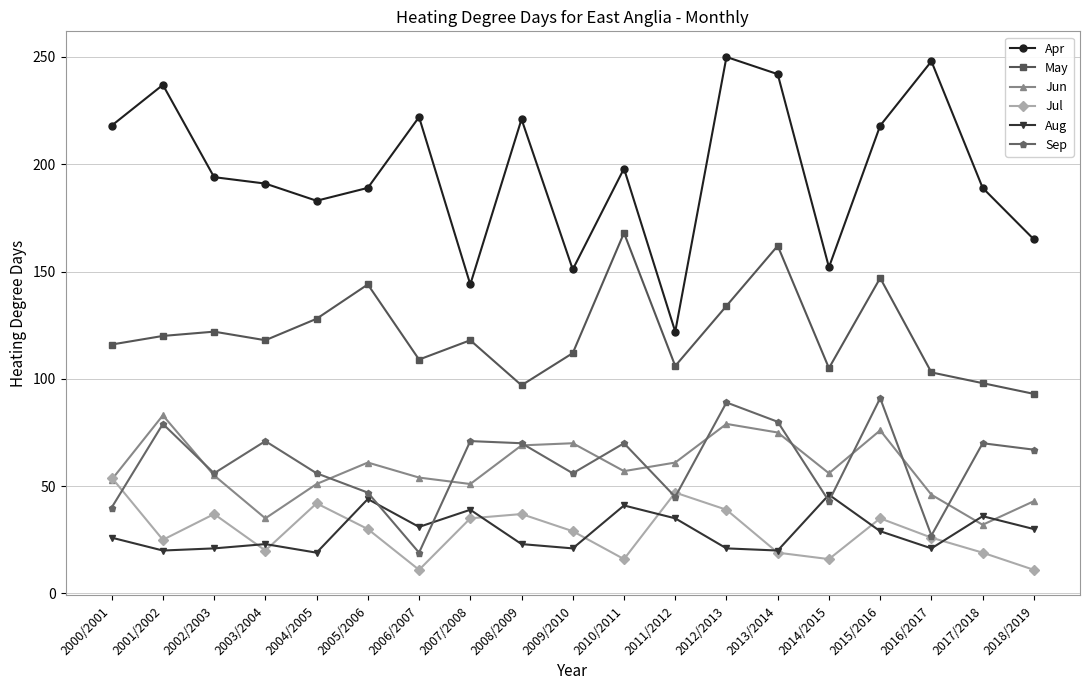

How many lines are shown in the chart?

6